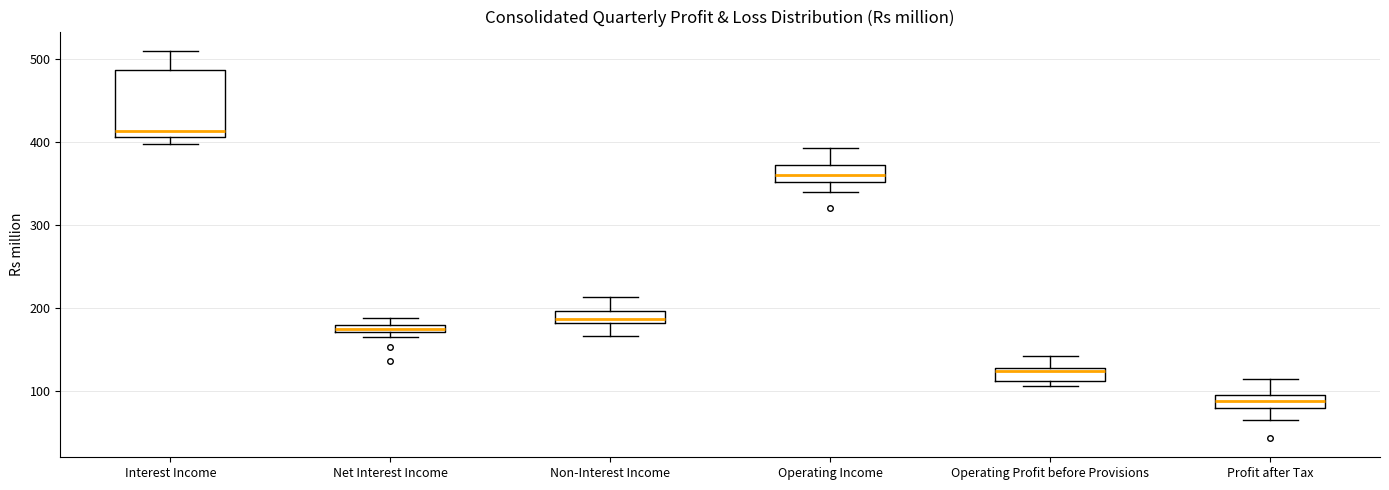

Which box has the lowest median line?

Profit after Tax